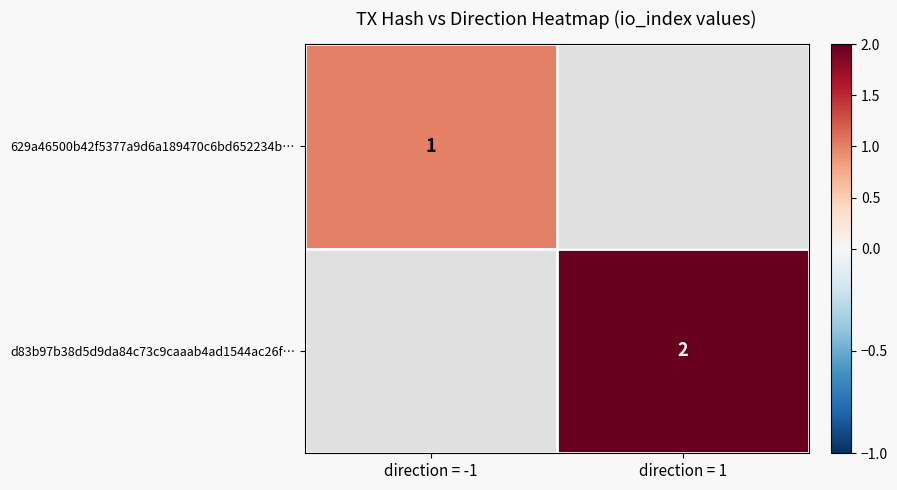

True or false: d83b97b38d5d9da84c73c9caaab4ad1544ac26f… has a value of 3 at direction = 1.

False